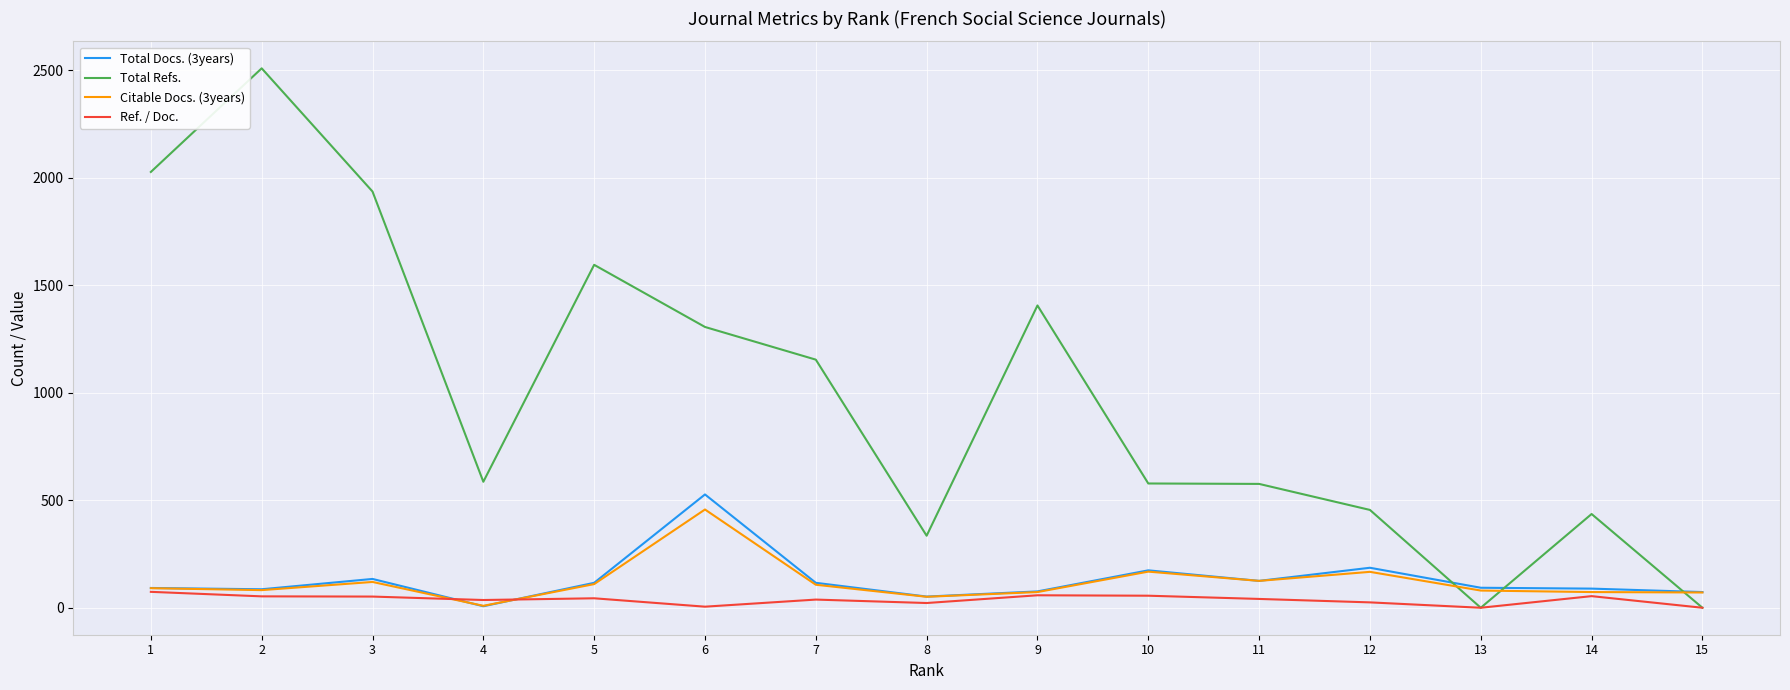

Rank the series by their maximum value, from lowest to highest.

Ref. / Doc., Citable Docs. (3years), Total Docs. (3years), Total Refs.